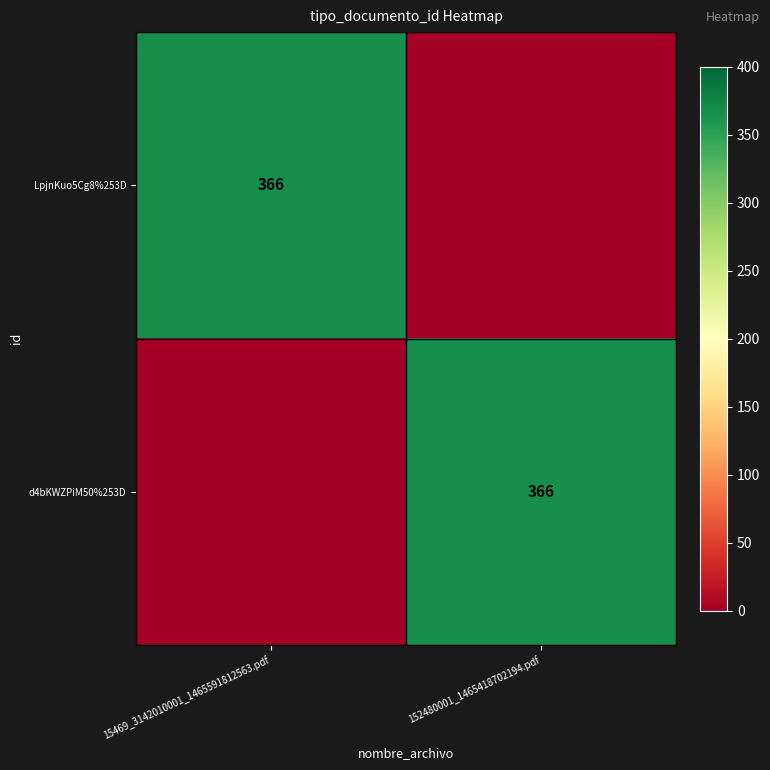

True or false: LpjnKuo5Cg8%253D has a value of 366 at 15469_3142010001_1465591812563.pdf.

True